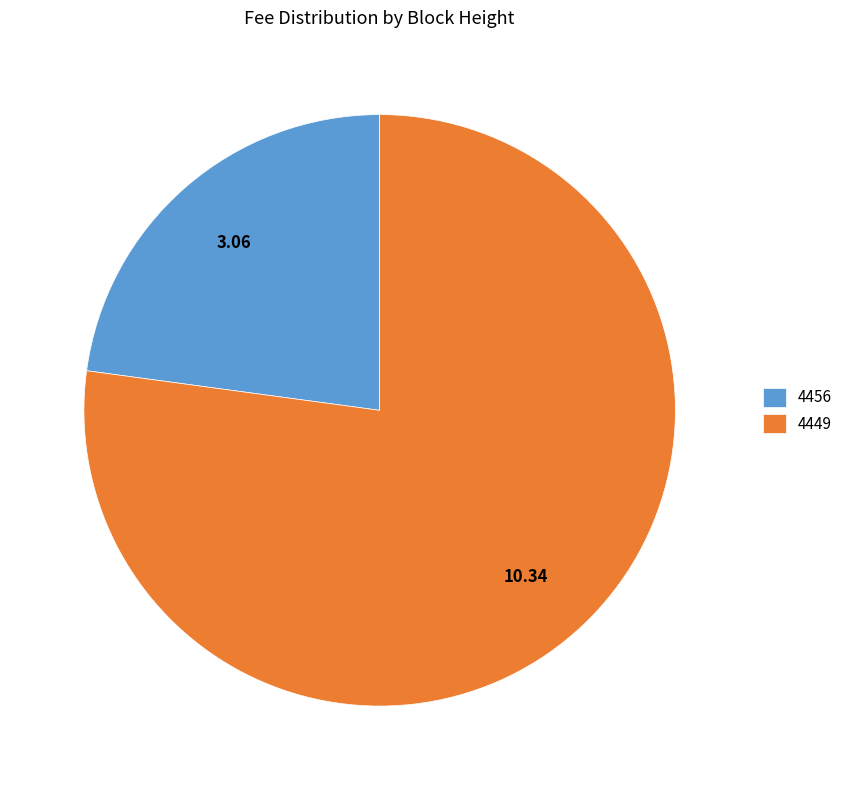

Do 4456 and 4449 together represent more than half of the pie?

Yes